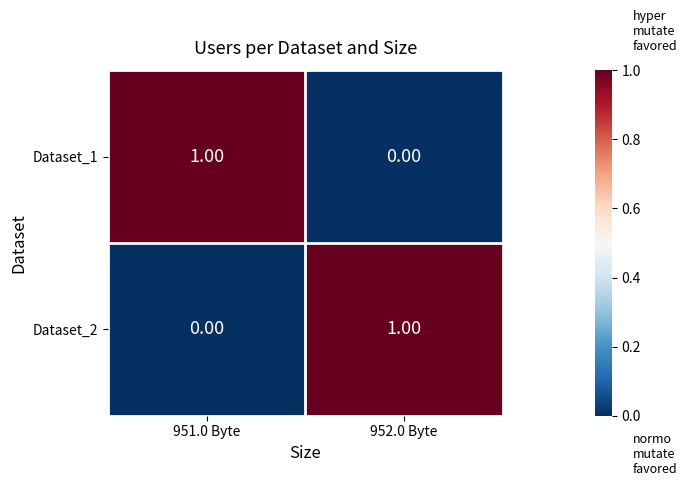

How many values in the Dataset_1 series are below 1?

1